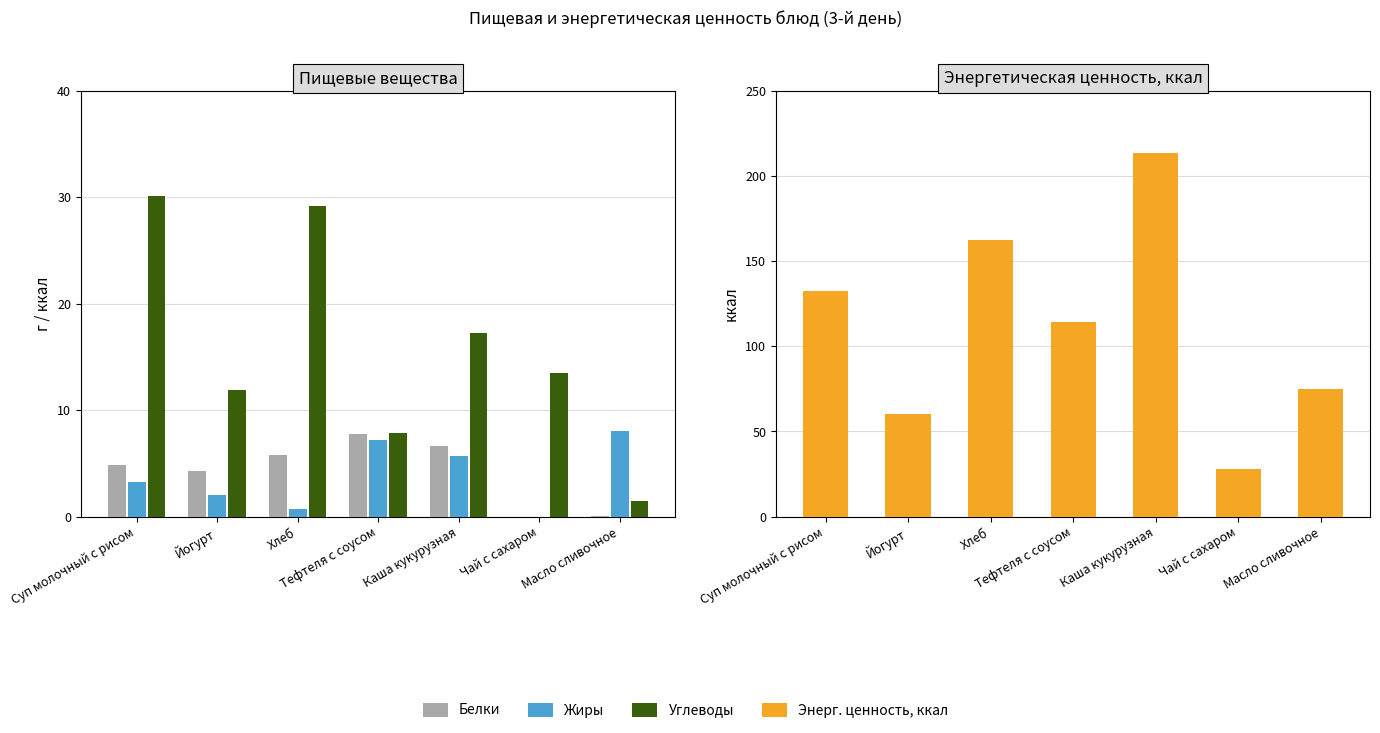

What is the average value of the Белки series?

4.2